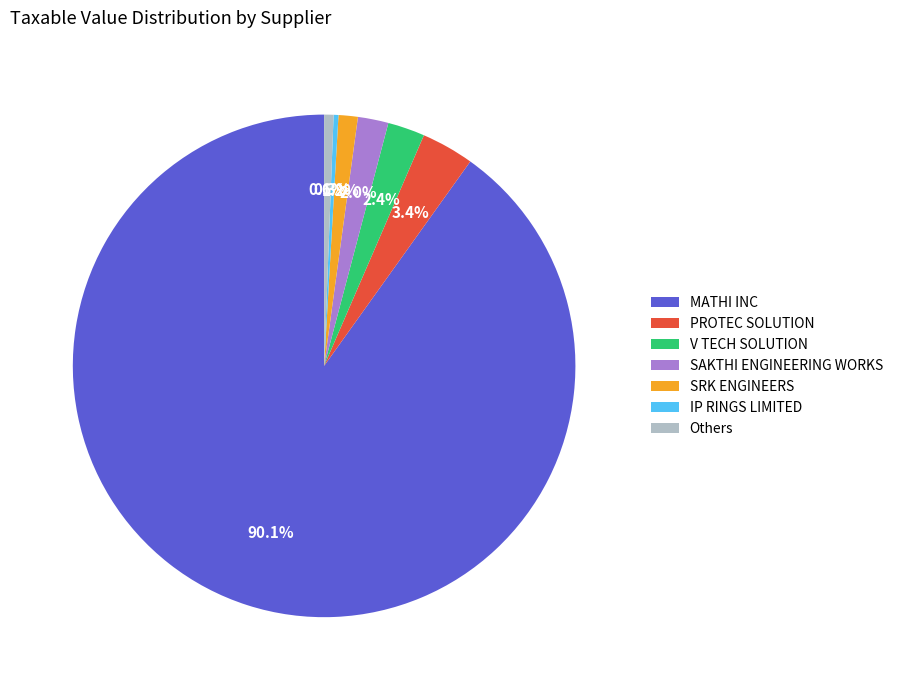

What is the majority slice?

MATHI INC